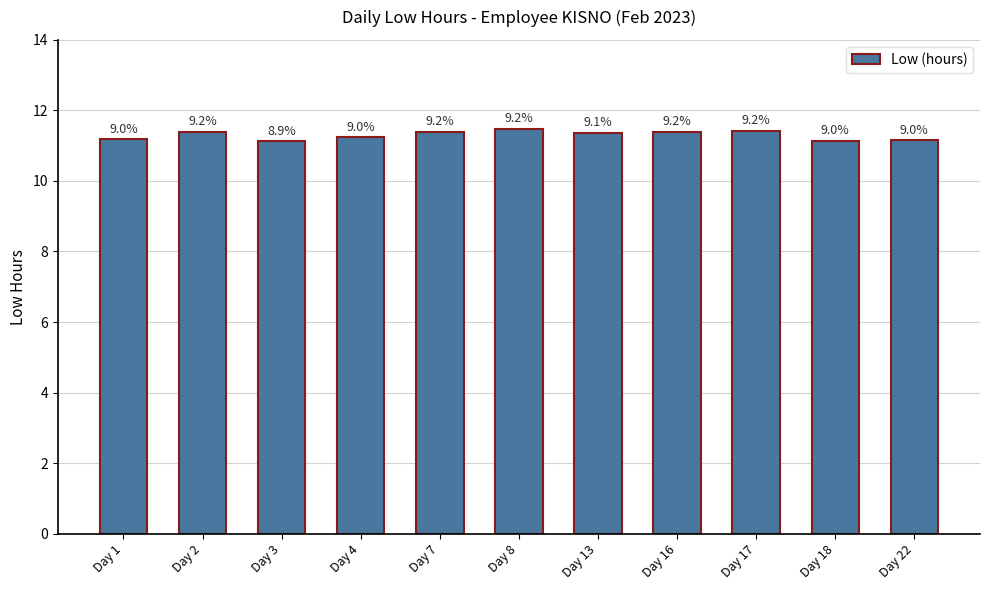

What is the ratio of the value at Day 7 to the value at Day 22?

1.0